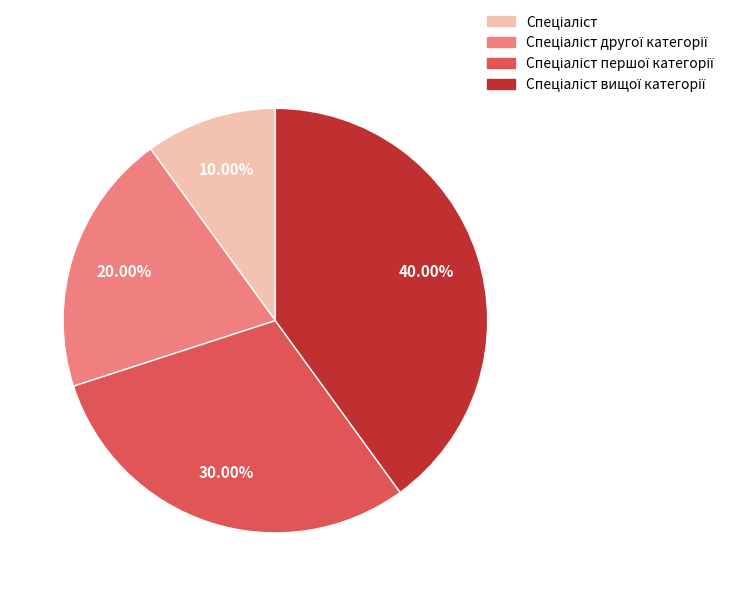

How many slices are in this pie chart?

4